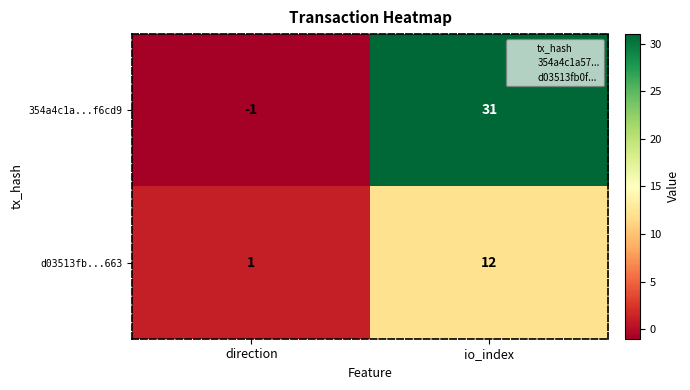

True or false: 354a4c1a...f6cd9 has a value of 54 at io_index.

False